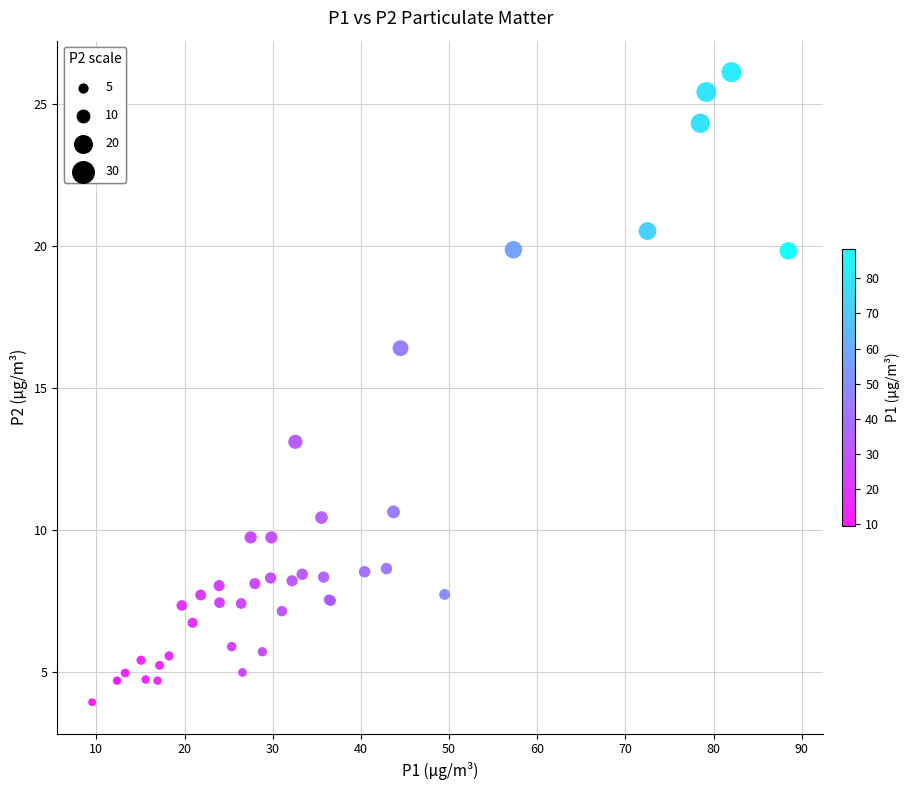

What Y value in the scatter plot is closest to 15?

16.4